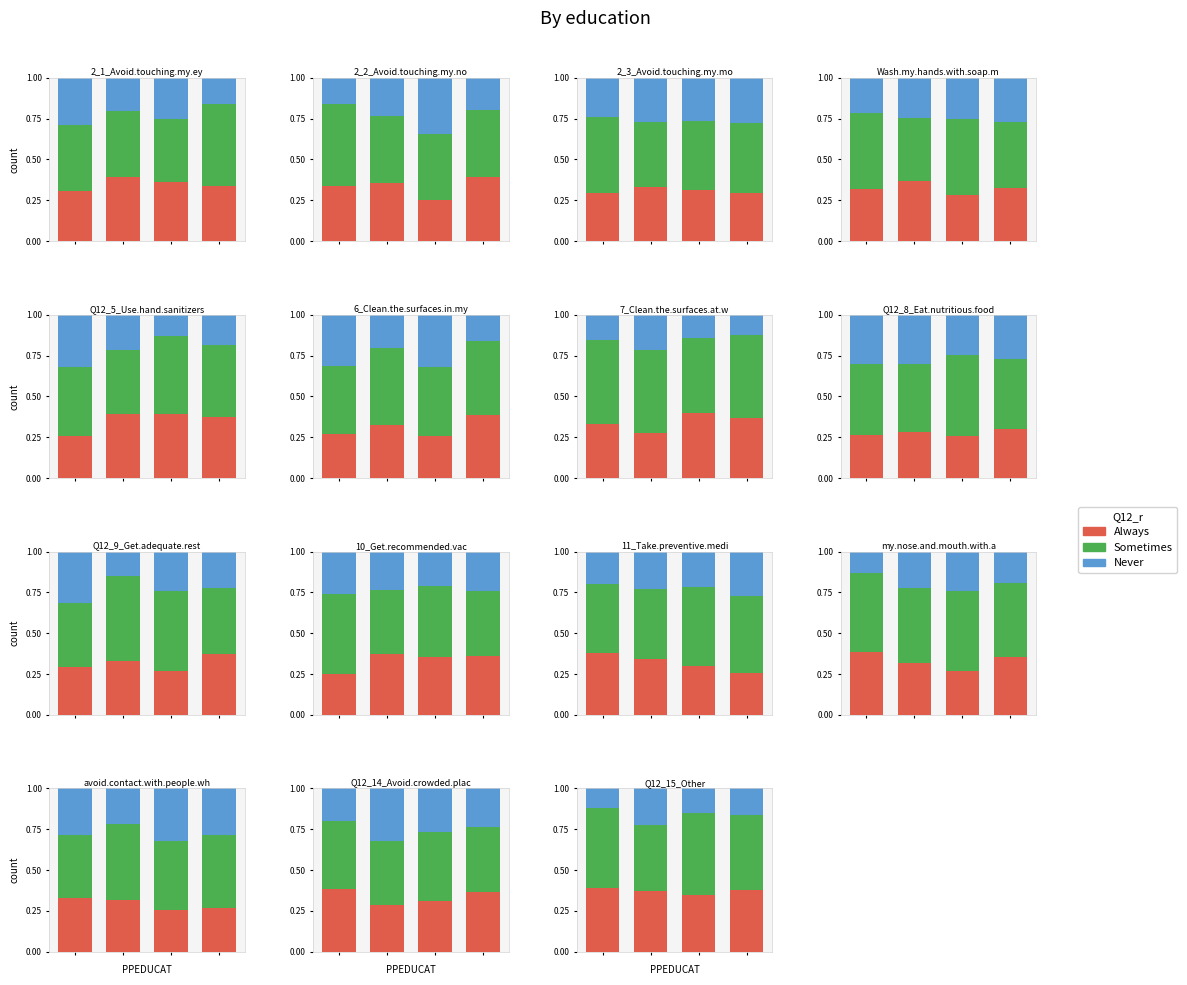

Which series has the widest spread of values?

Never